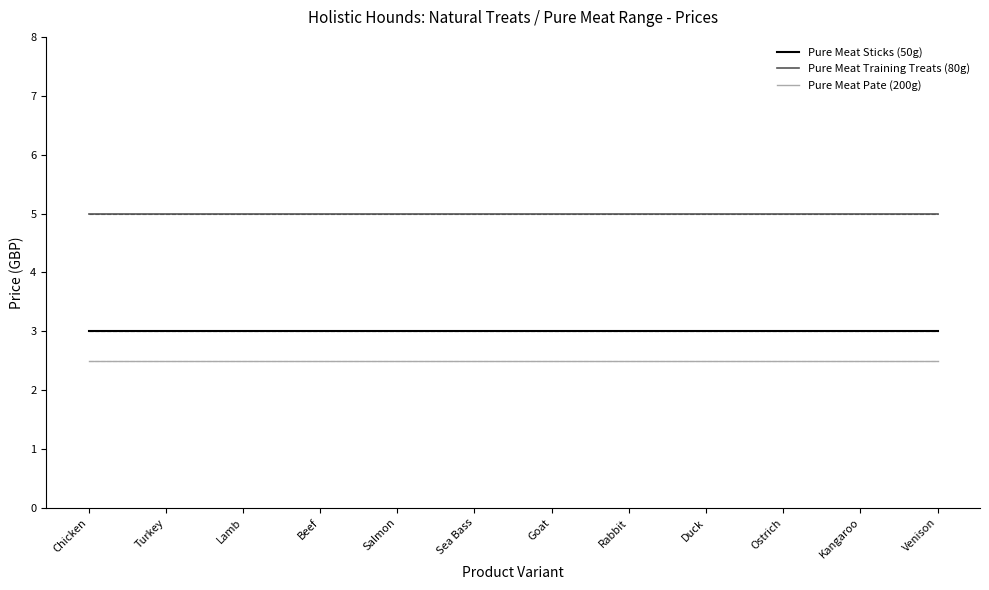

What is the sum of all Pure Meat Sticks (50g) values?

36.0